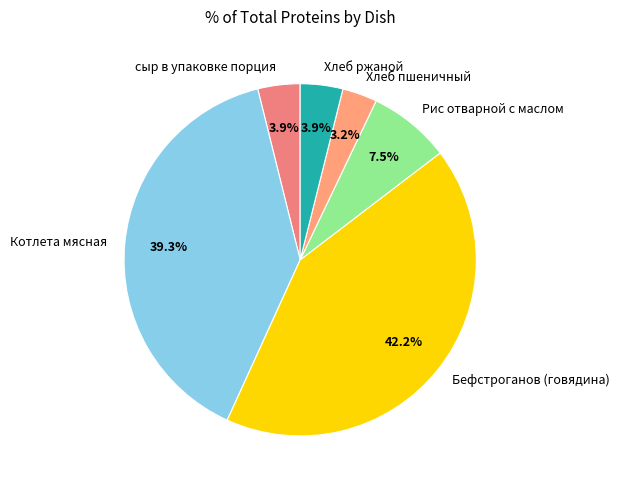

Which category has the smallest portion of the pie?

Хлеб пшеничный